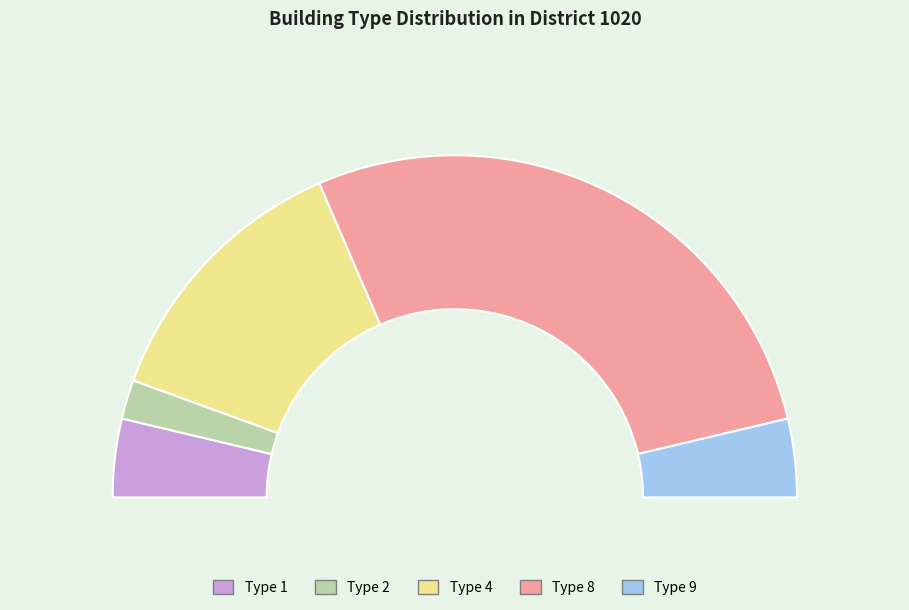

To the nearest percent, what portion does 8 represent?

56%